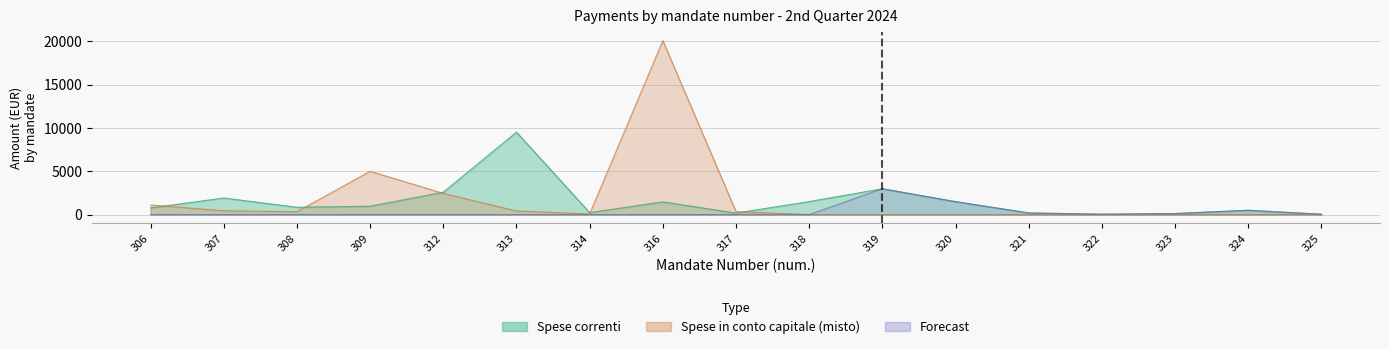

In Forecast, how many points are higher than both neighbors (excluding endpoints)?

2